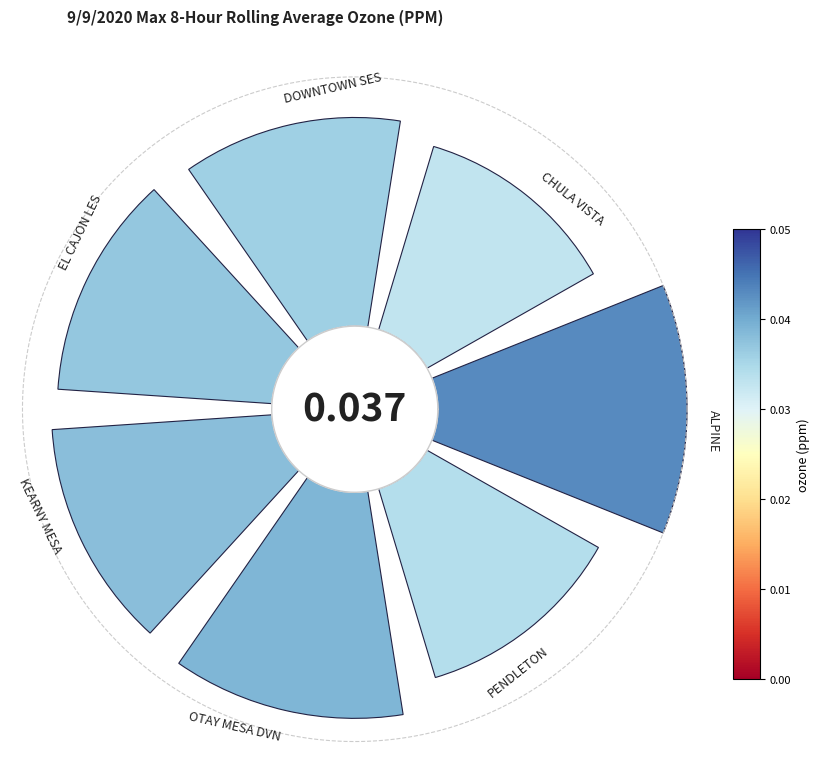

How many slices are in this pie chart?

7